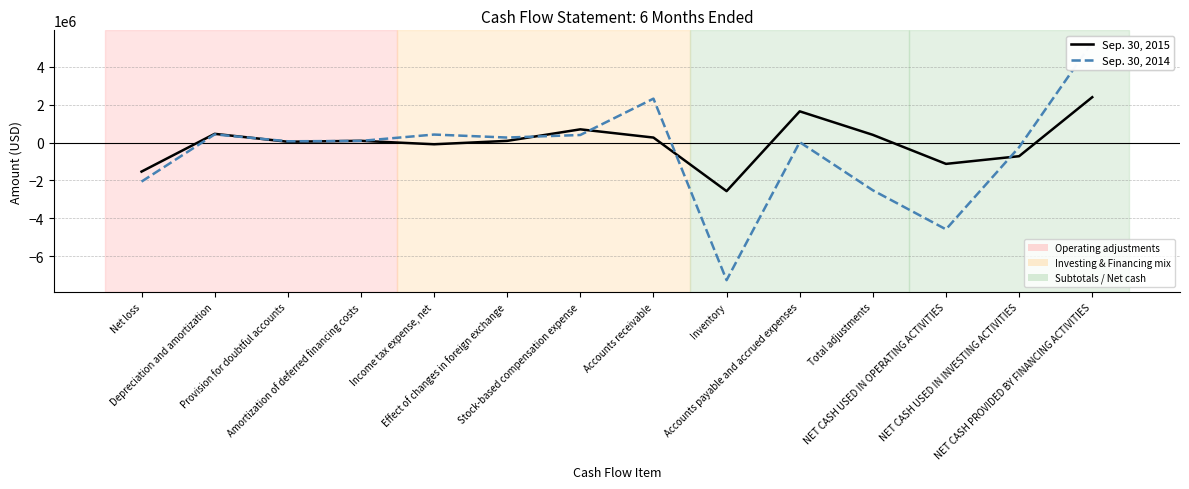

What is the maximum value shown in the chart?

5296052